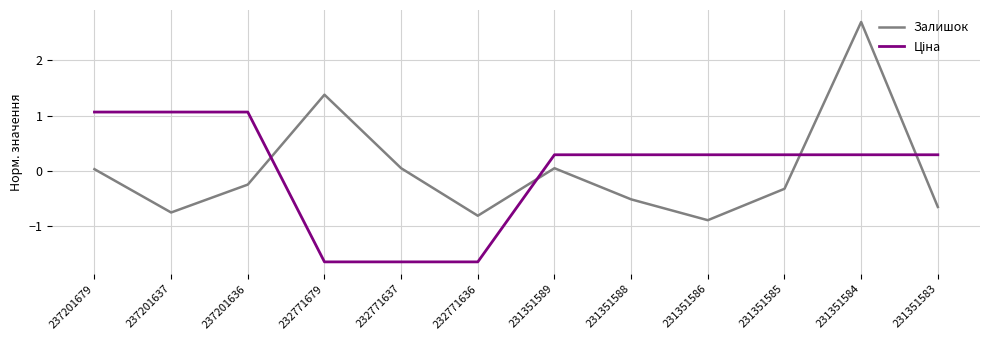

The value of Залишок at 232771636 is -1.3. True or false?

False